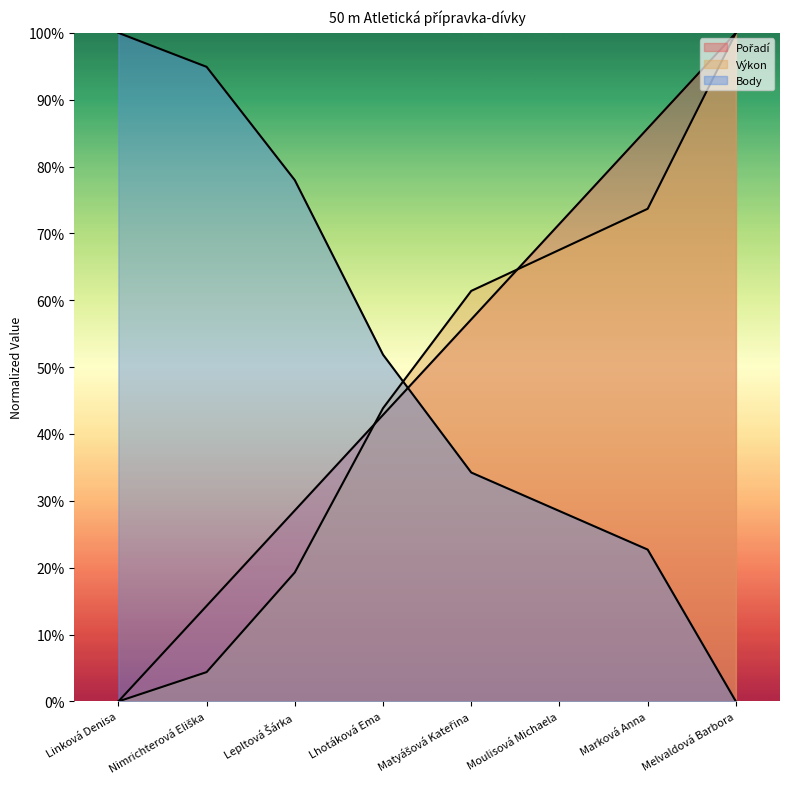

What is the difference between the Body values at Lhotáková Ema and Linková Denisa?

48.1